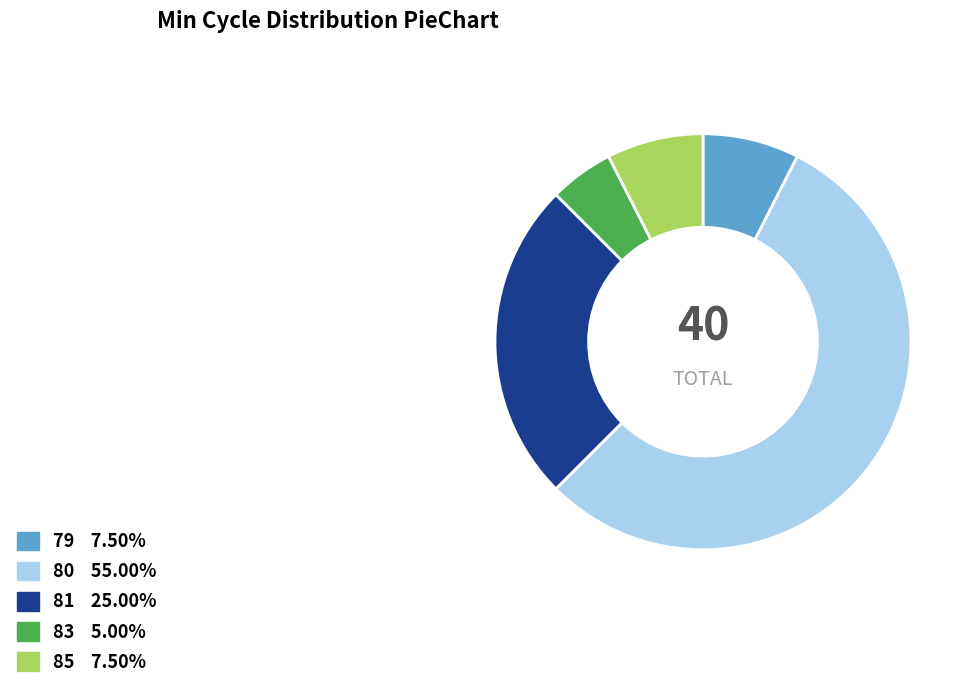

Is 80 the majority of the pie?

Yes